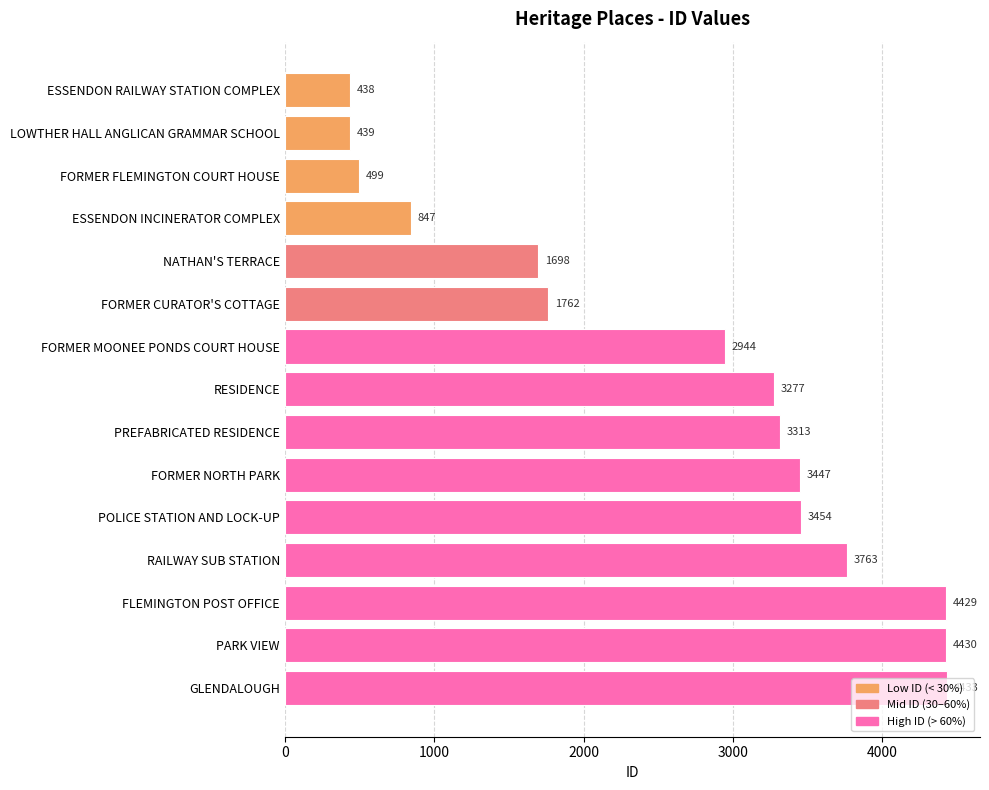

Count the number of data series in this chart.

1